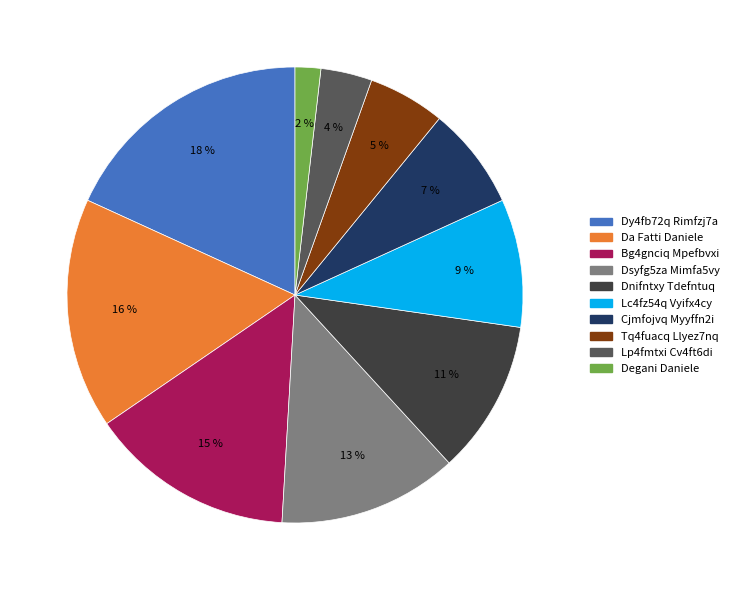

To the nearest percent, what percentage of the pie is Lp4fmtxi Cv4ft6di?

4%